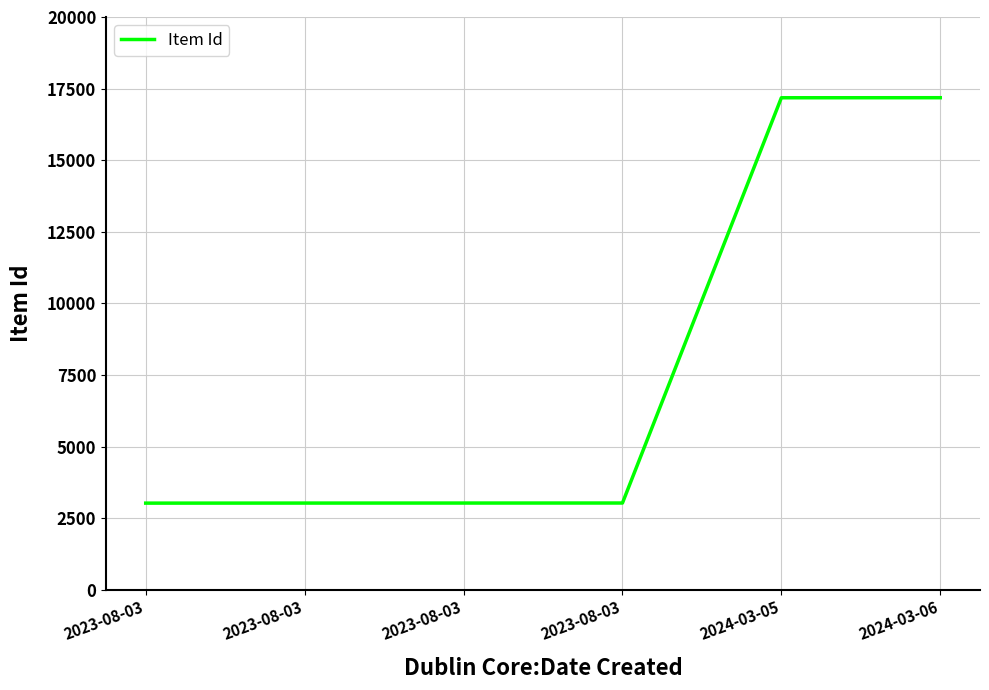

Count the number of data series in this chart.

1